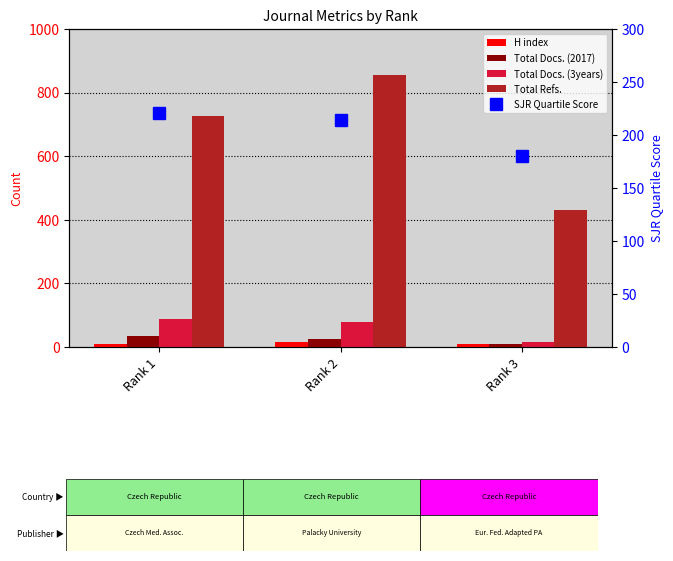

At which label is Total Docs. (3years) closest to 52?

Rank 2